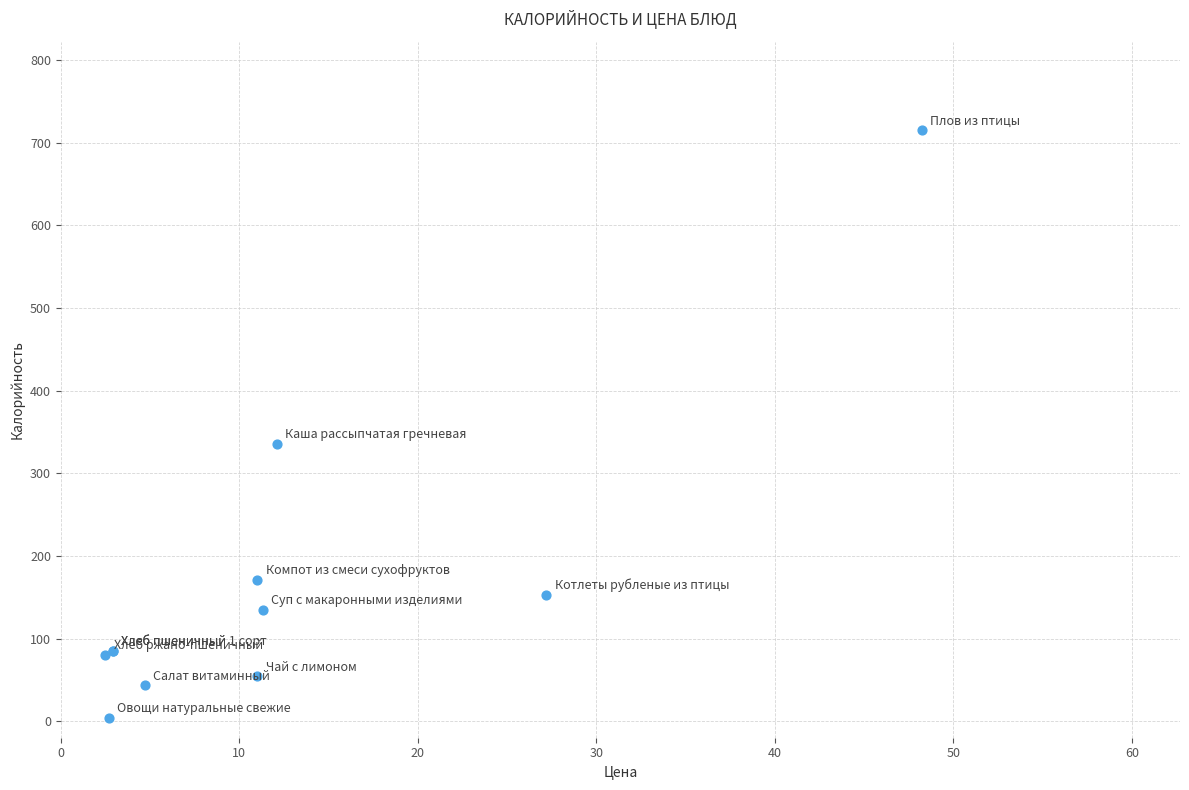

What Y value in the scatter plot is closest to 359?

336.1